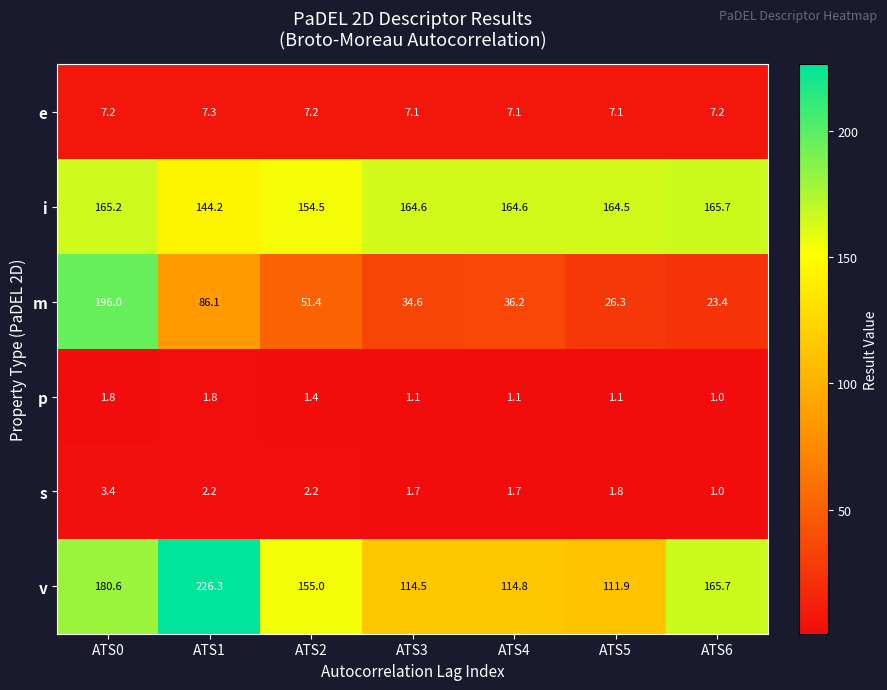

What is the average value of the i series?

160.5